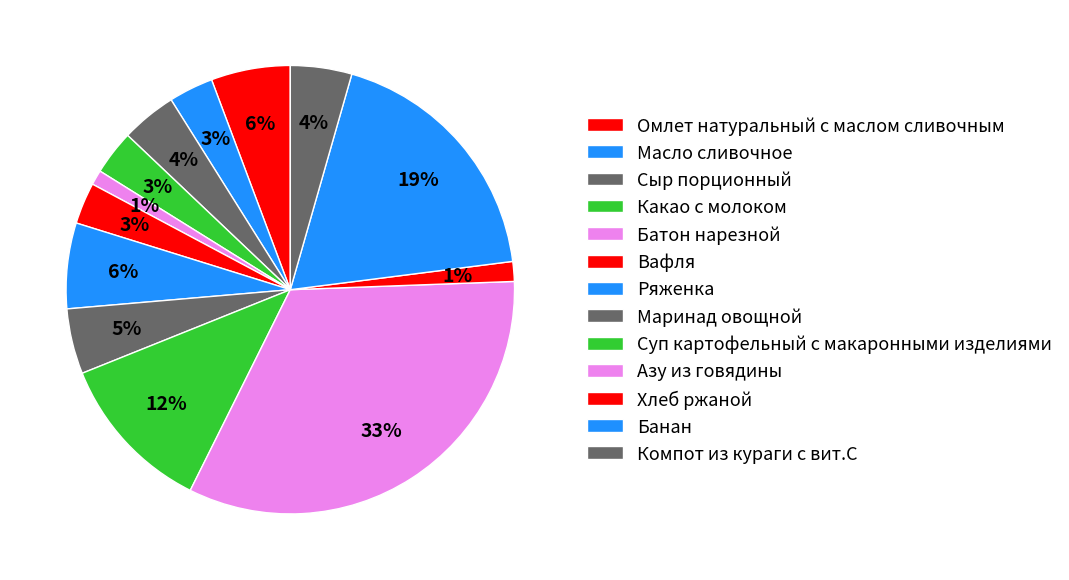

How many slices are in this pie chart?

13